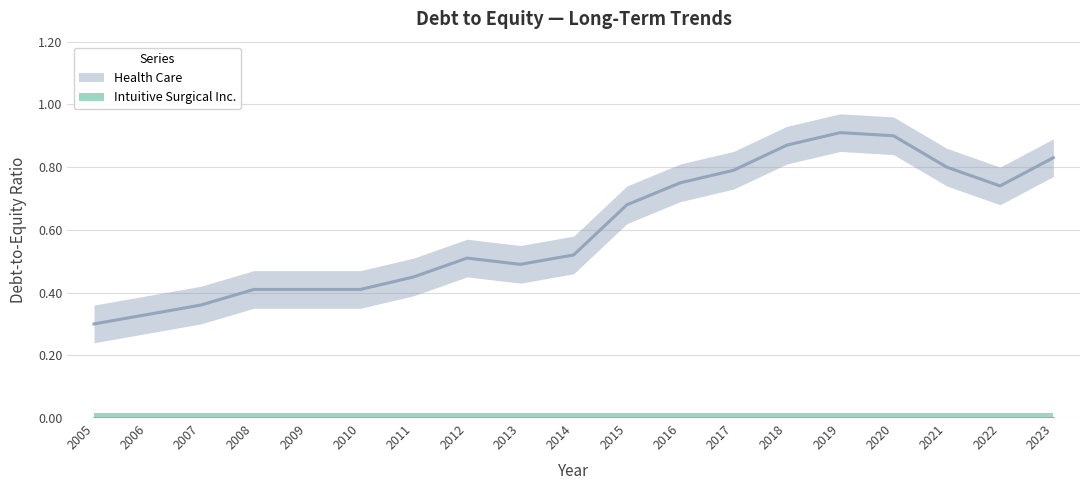

Does the chart display data point markers on the line(s)?

No